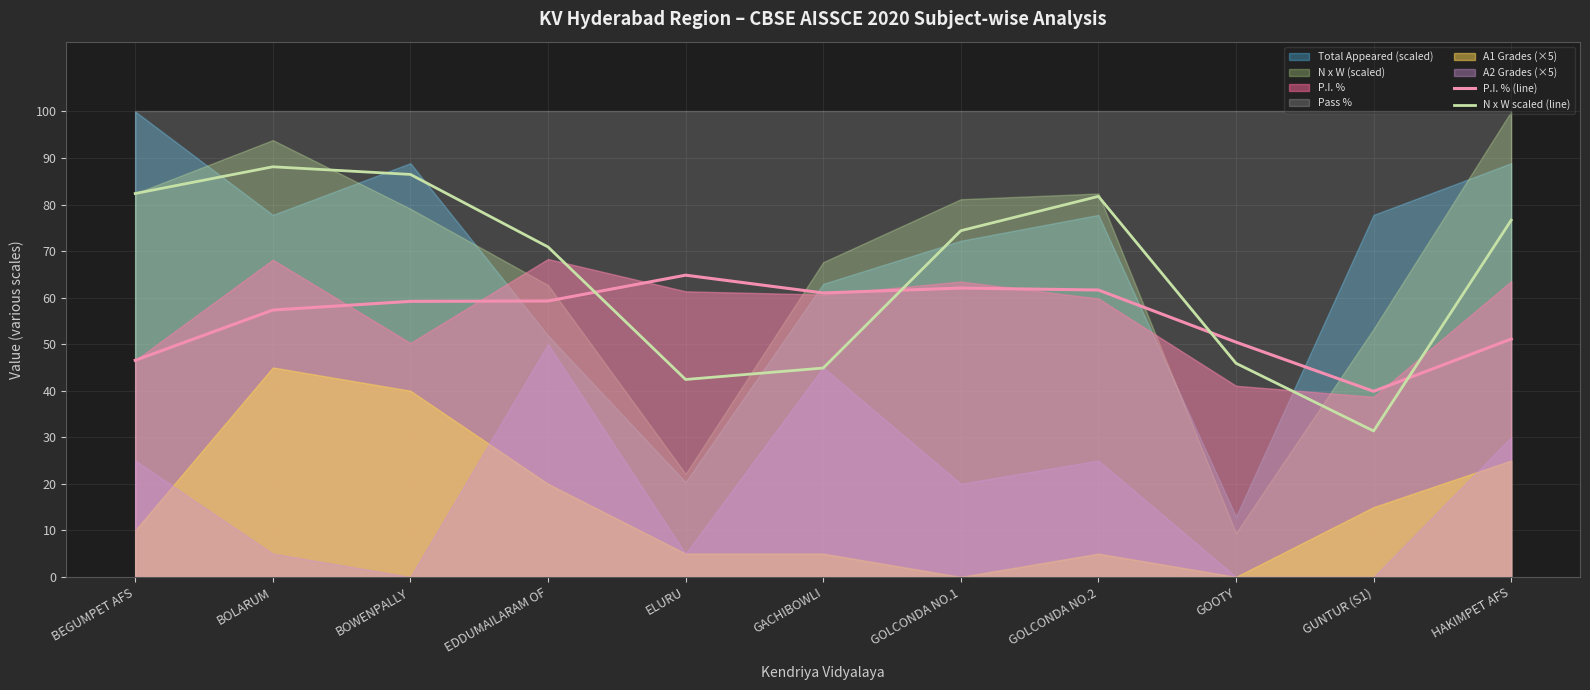

How many lines are shown in the chart?

2